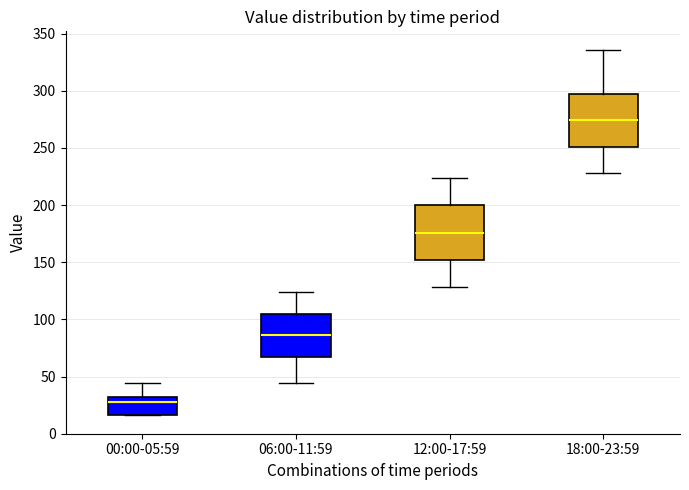

Which box's median line is the highest?

18:00-23:59